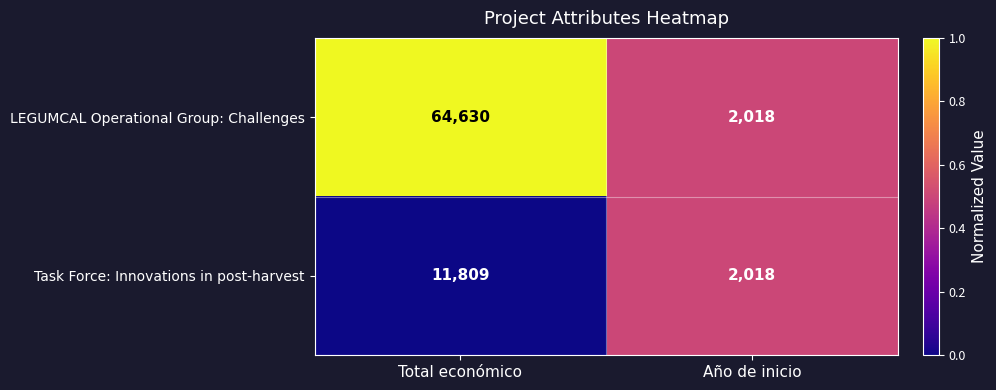

What value does the Task Force: Innovations in post-harvest series have at Total económico, to the nearest 50?

11800